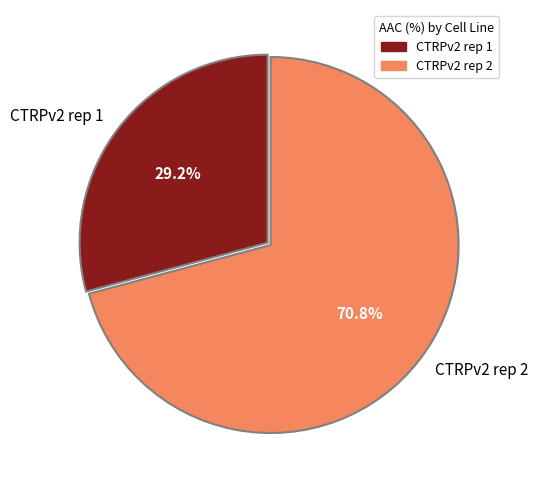

What portion of the pie excludes CTRPv2 rep 2?

29.2%